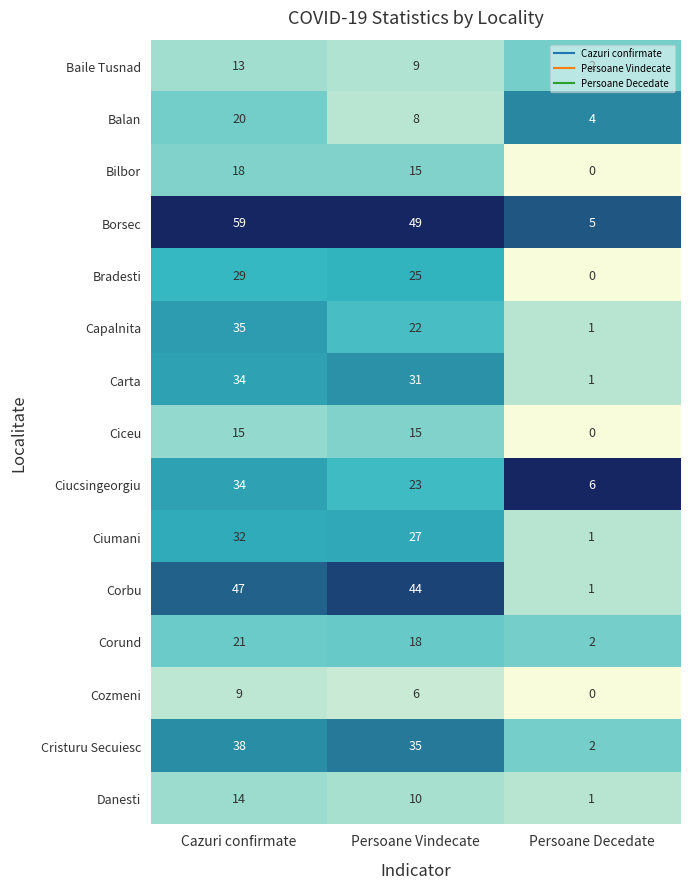

Rank the categories by Bradesti value from highest to lowest.

Cazuri confirmate, Persoane Vindecate, Persoane Decedate